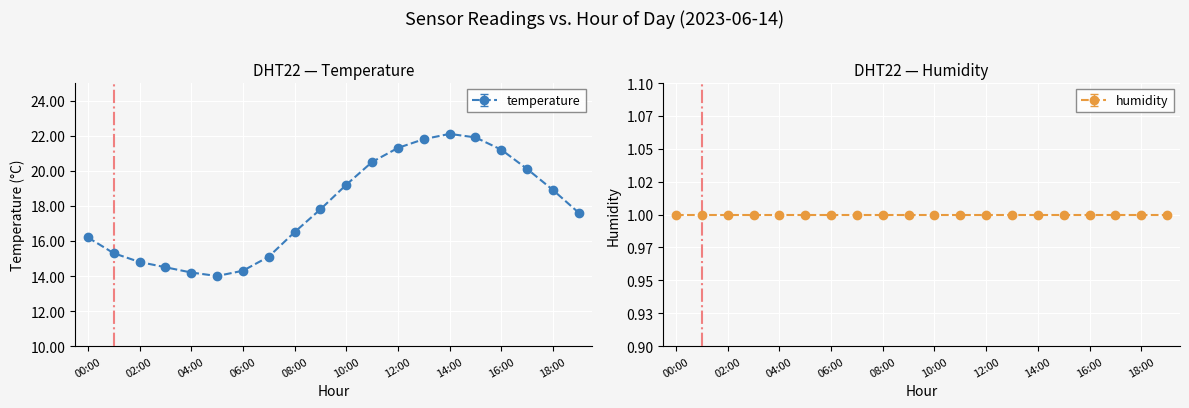

How many lines are shown in the chart?

1